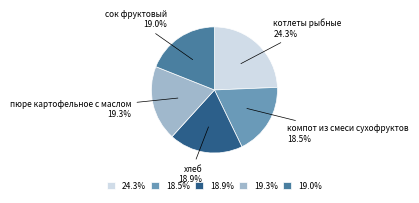

What portion of the pie excludes 18.5%?

81.5%